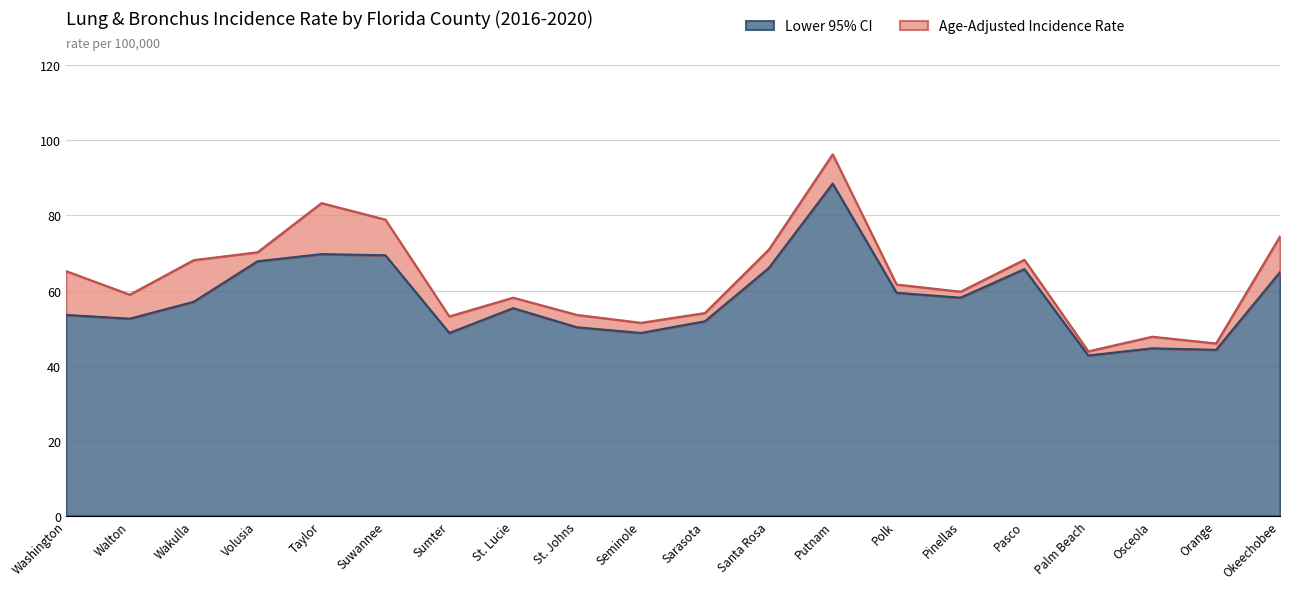

Does the chart have visible grid lines?

Yes